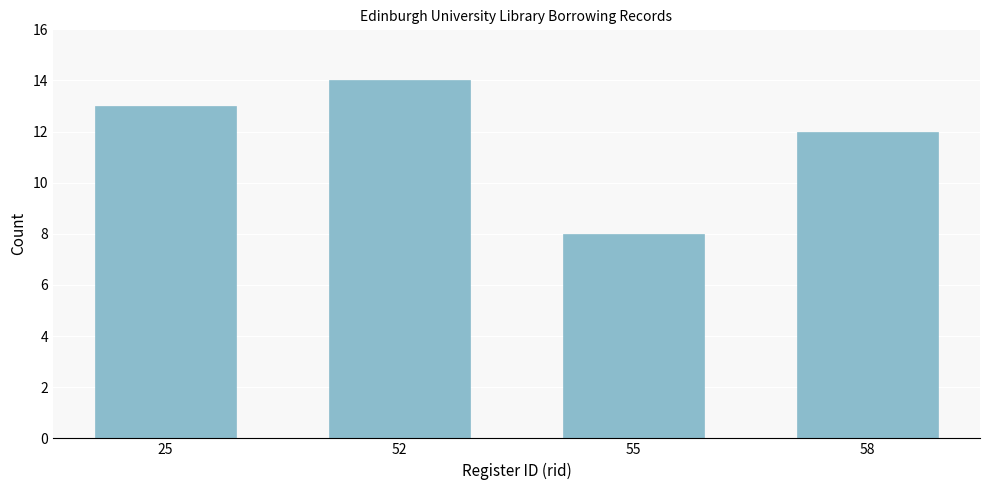

Reading right to left, extract all data points from this chart.

58=12	55=8	52=14	25=13